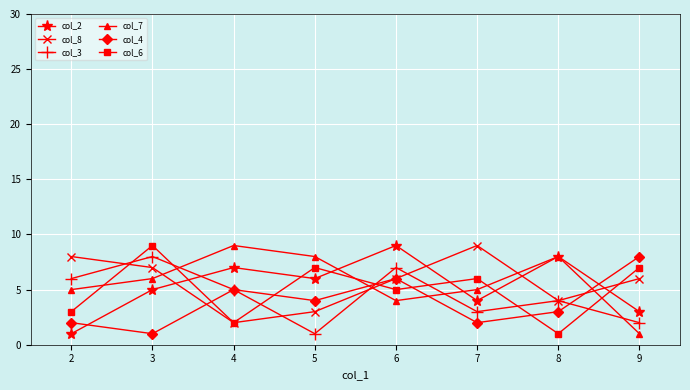

Is it true that col_7 equals 4 at 6?

True